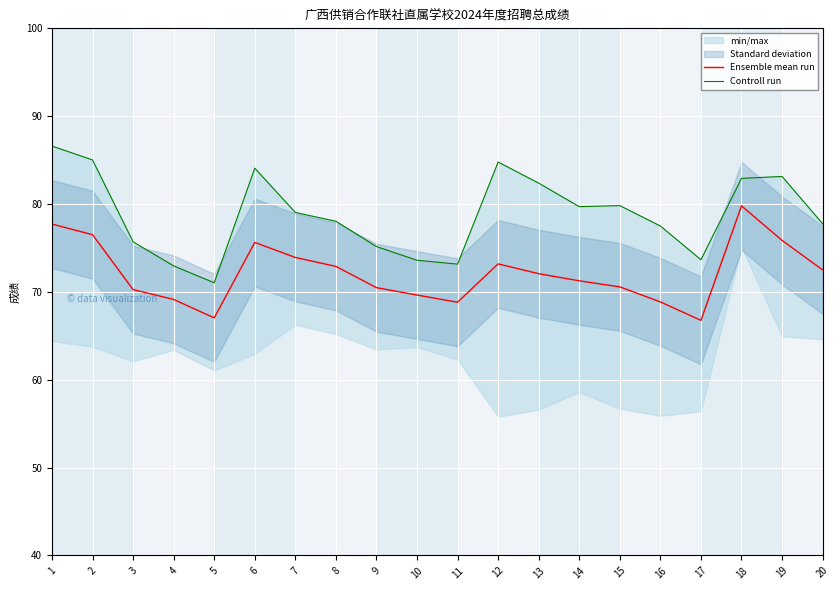

What is the maximum value shown in the chart?

86.6